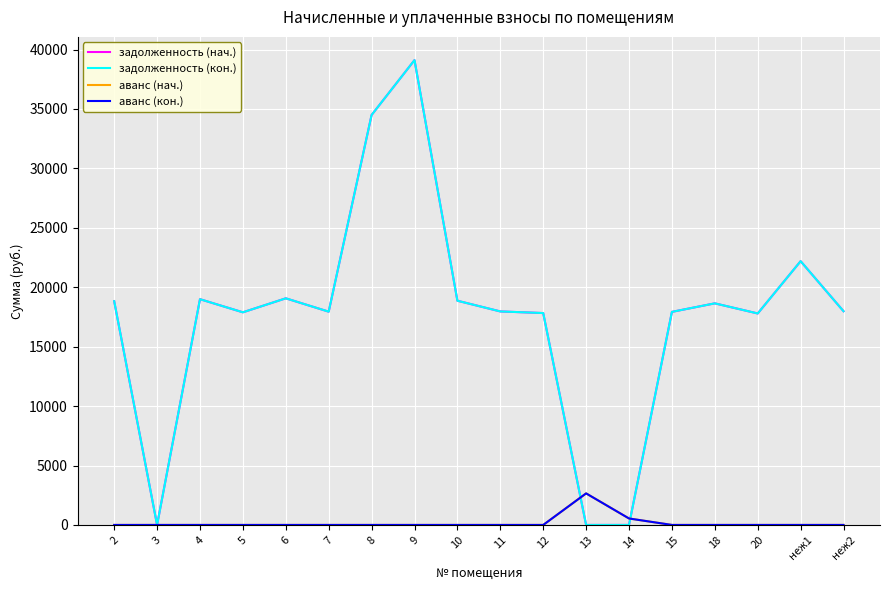

How many lines are shown in the chart?

4